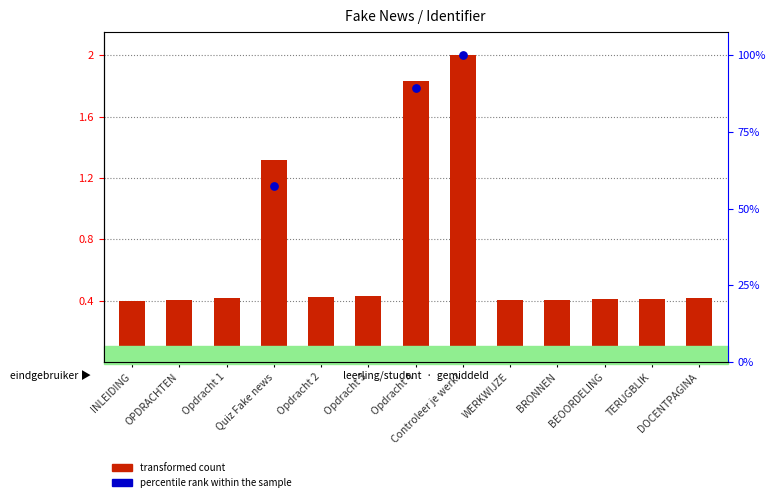

At how many categories does at least one series exceed 1?

3